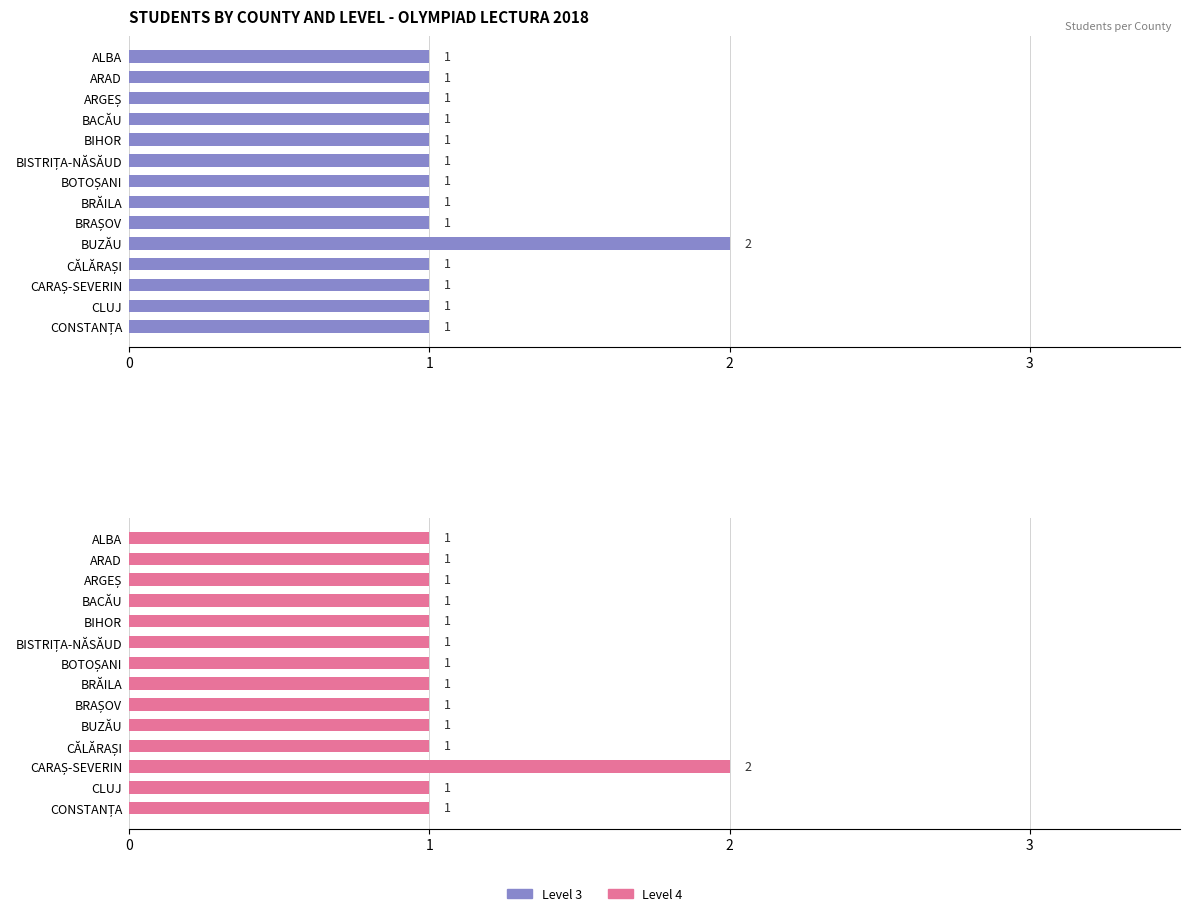

What is the value of the Level 3 bar at the 14th from the left?

1